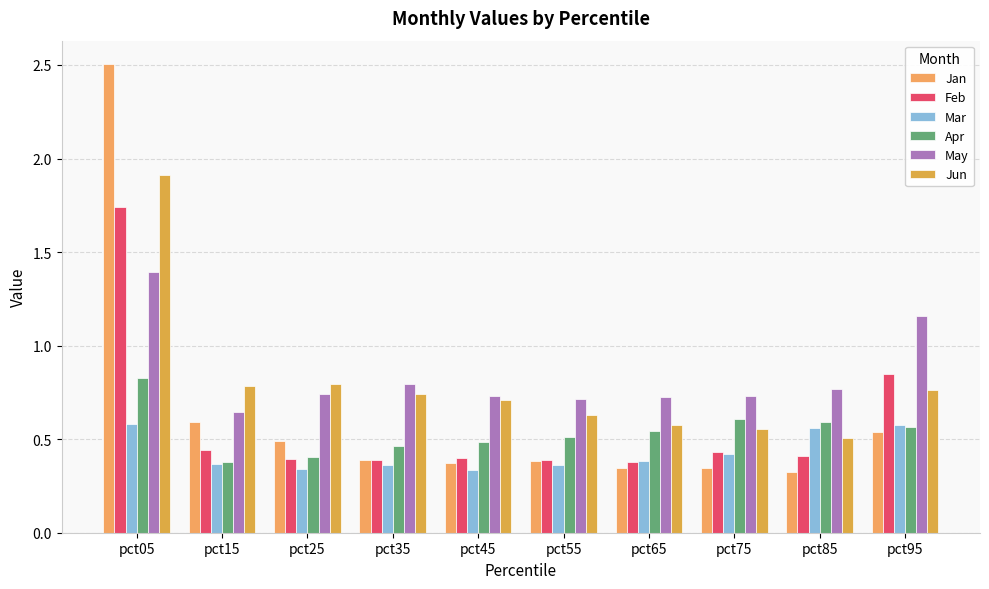

What is the value of the Apr bar at the 5th from the left?

0.5